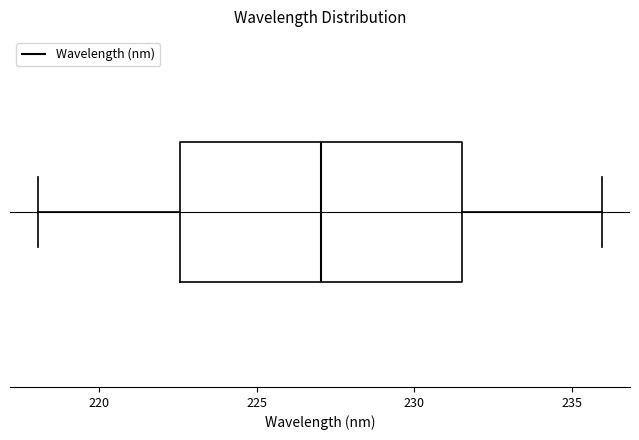

Where does the left whisker of the box end on the x-axis? The values are not printed on the chart, so give them approximately, as read against the axis.

218.0